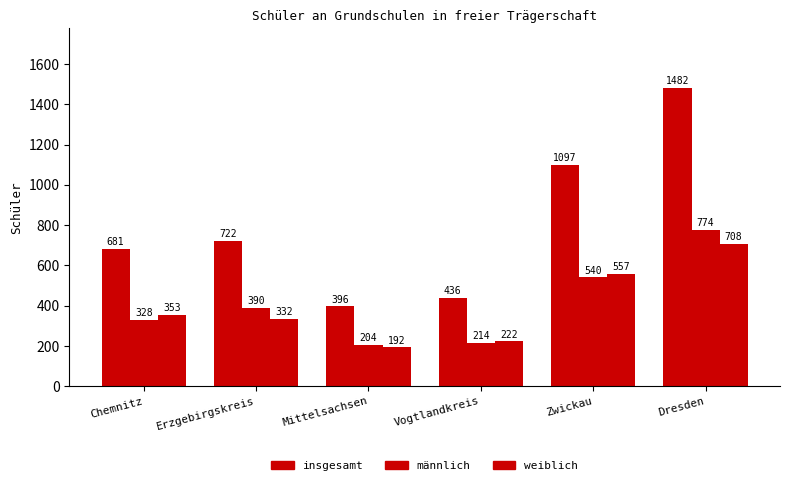

How many data points in weiblich are less than 353?

3